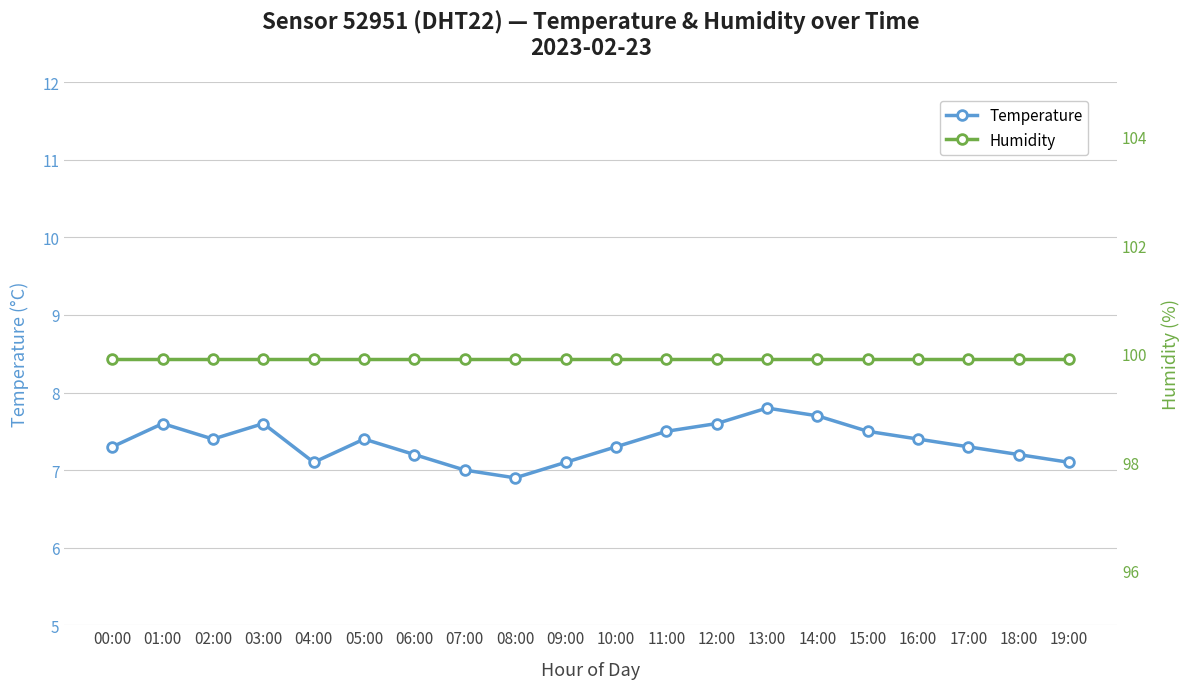

What is the maximum value shown in the chart?

99.9